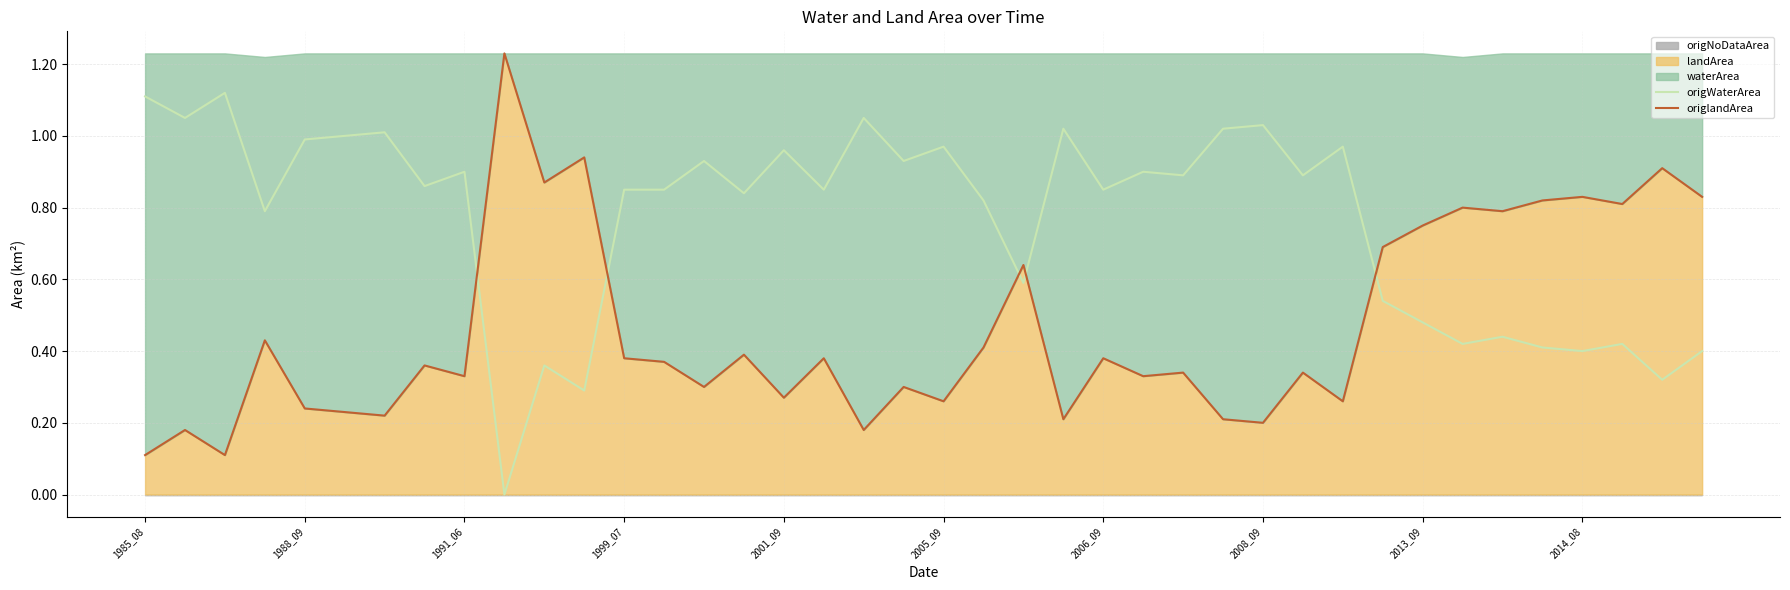

Rank the series by their maximum value, from highest to lowest.

origlandArea, origWaterArea